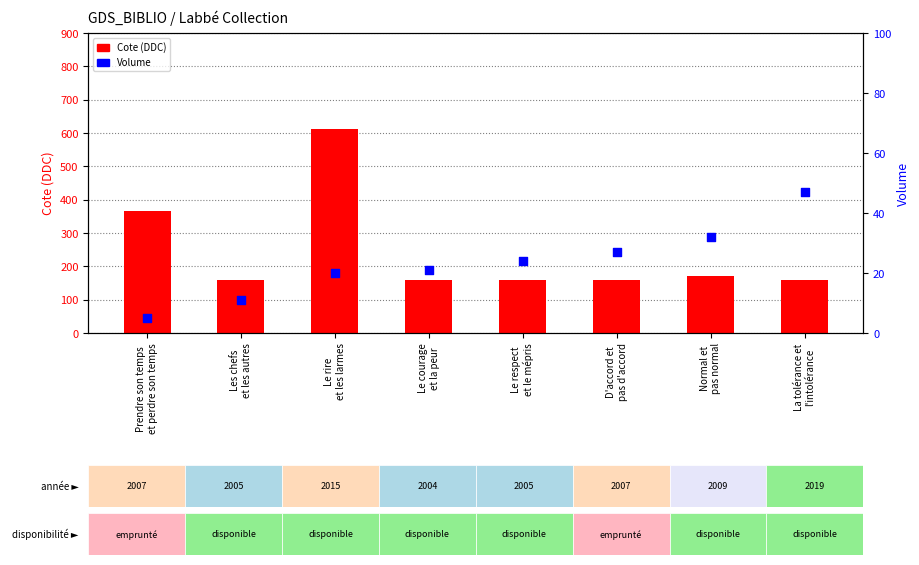

Is the value of Cote (DDC) at Le respect
et le mépris greater than the value of Volume at Normal et
pas normal?

Yes